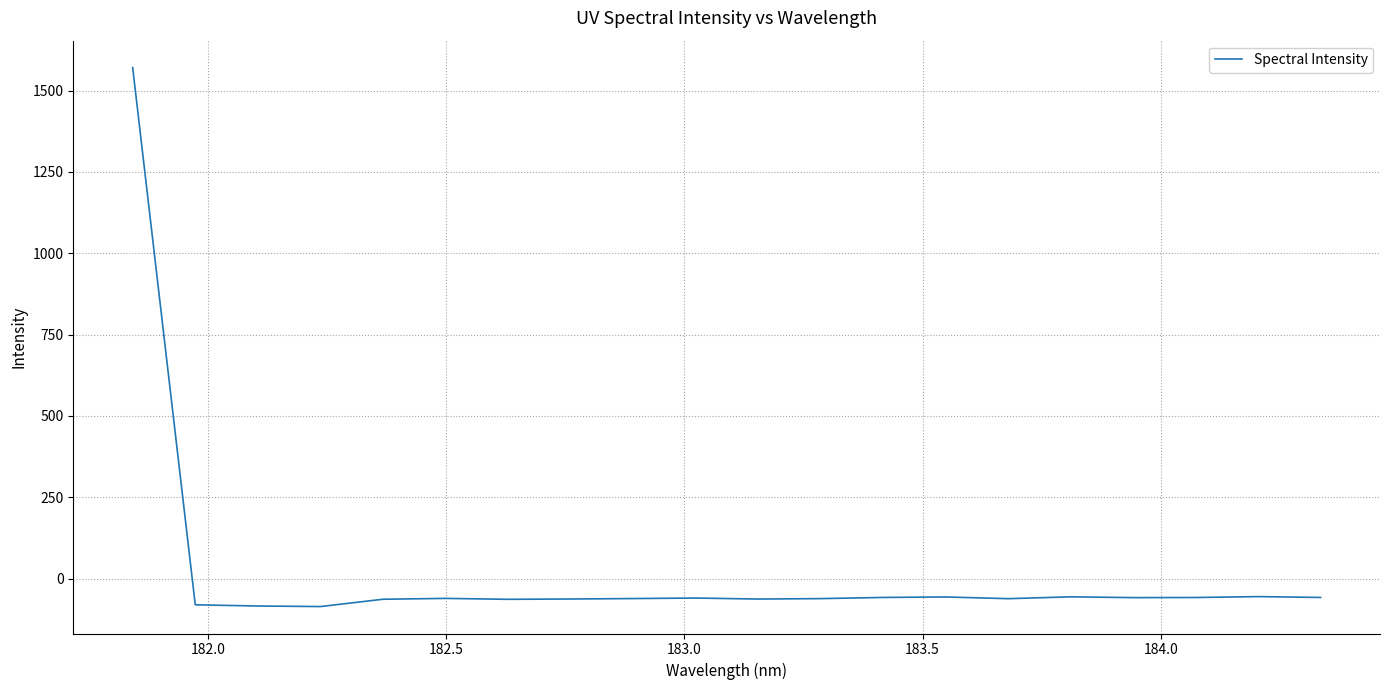

What is the minimum value shown in the chart?

-85.8